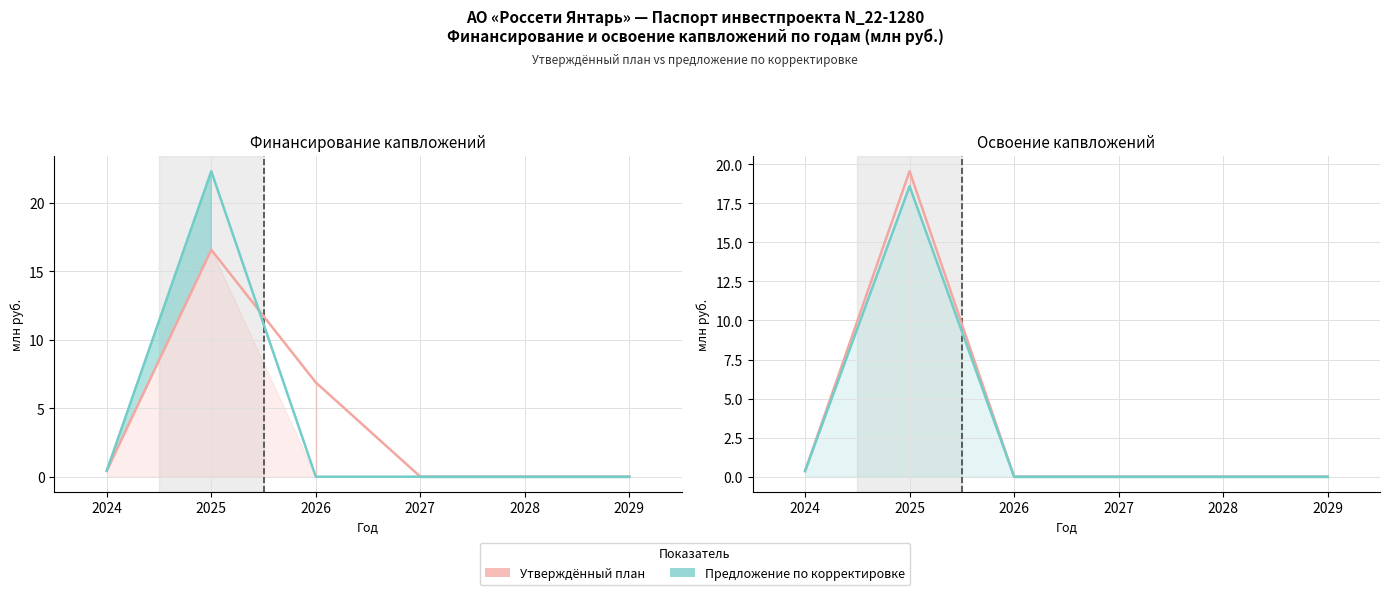

Between 2024 and 2029, which is larger?

2024